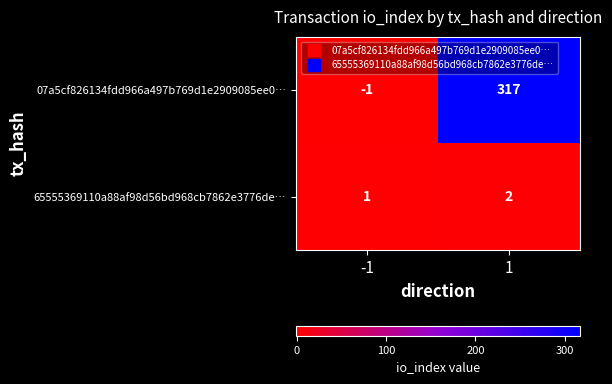

Reading left to right, list all the values displayed in this chart.

07a5cf826134fdd966a497b769d1e2909085ee0…: -1	317
65555369110a88af98d56bd968cb7862e3776de…: 1	2